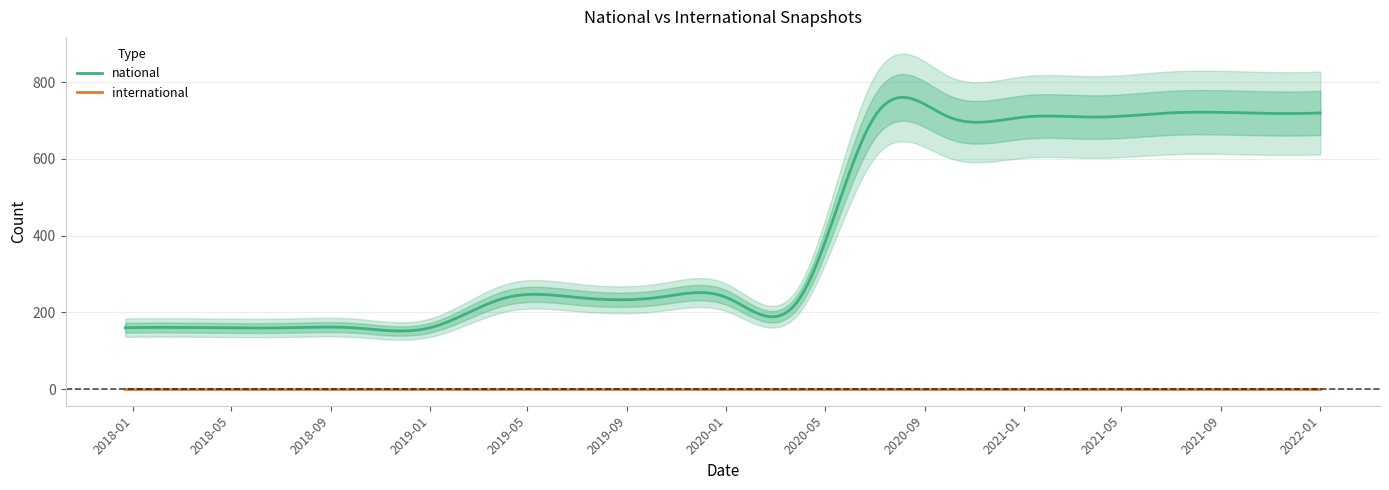

What is the label of the 17th point from the right?

2017-12-22